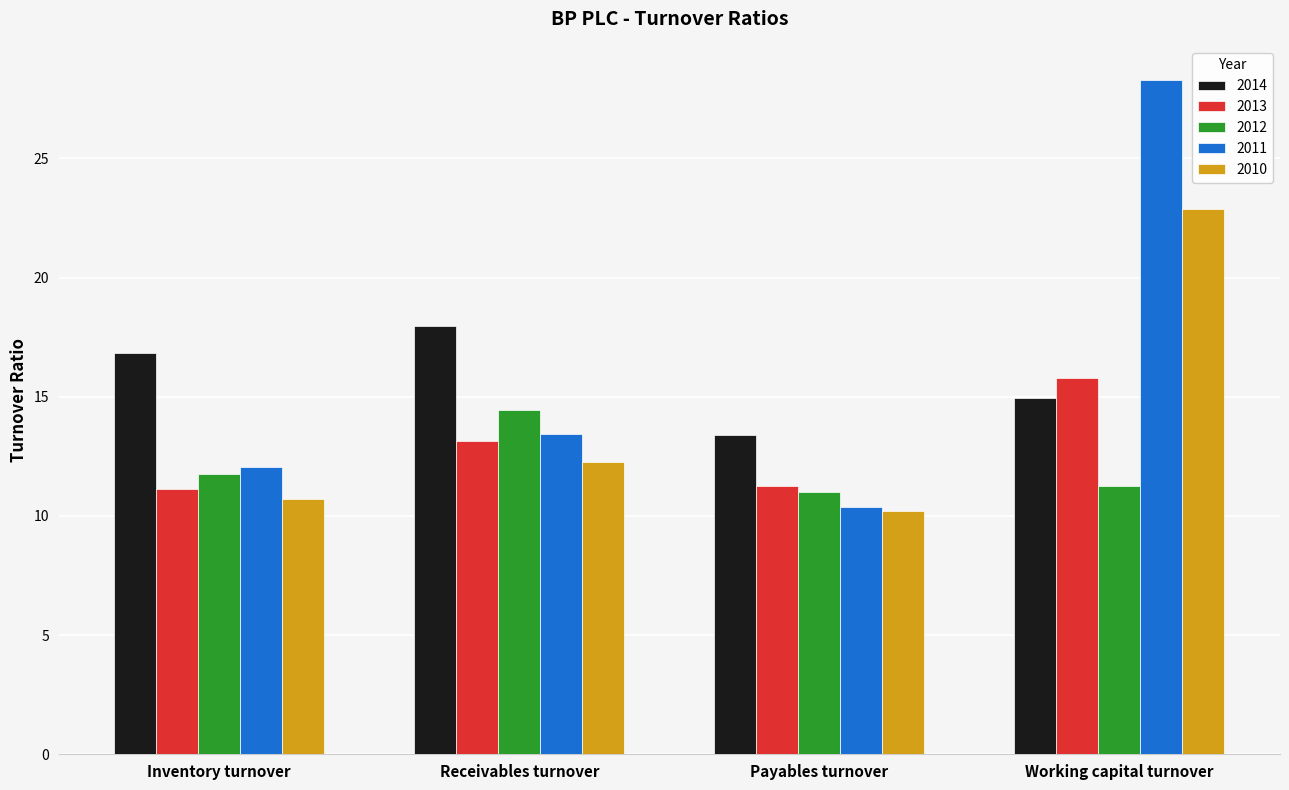

List the labels in order of 2010 value, smallest first.

Payables turnover, Inventory turnover, Receivables turnover, Working capital turnover